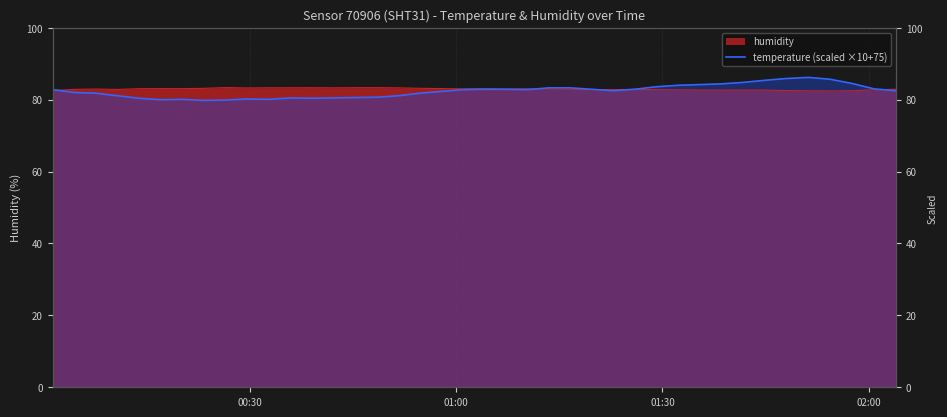

Count the number of categories in the chart.

40